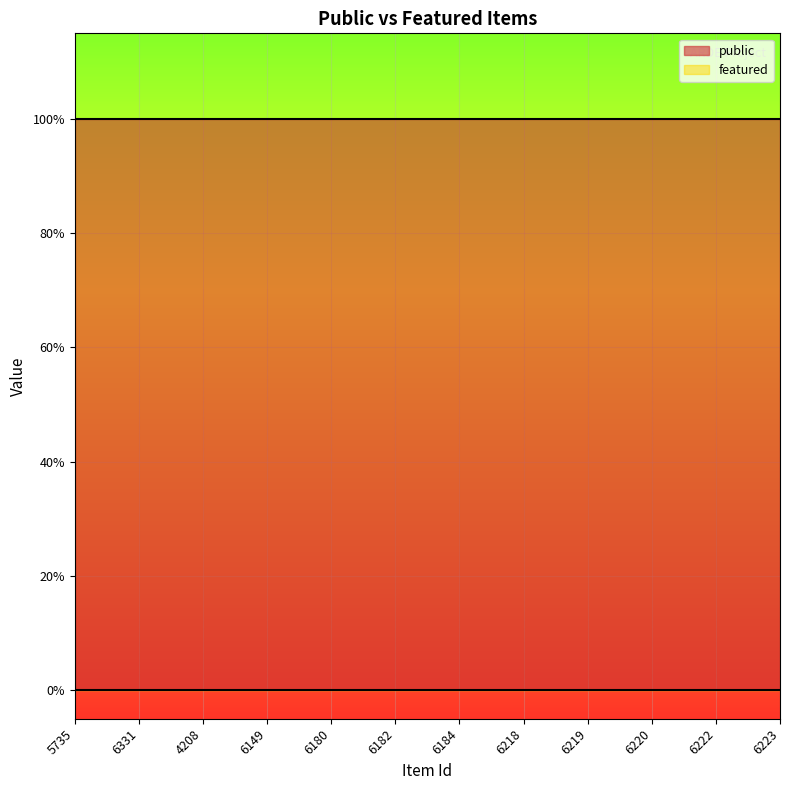

Between 6149 and 6331, which is larger?

6149